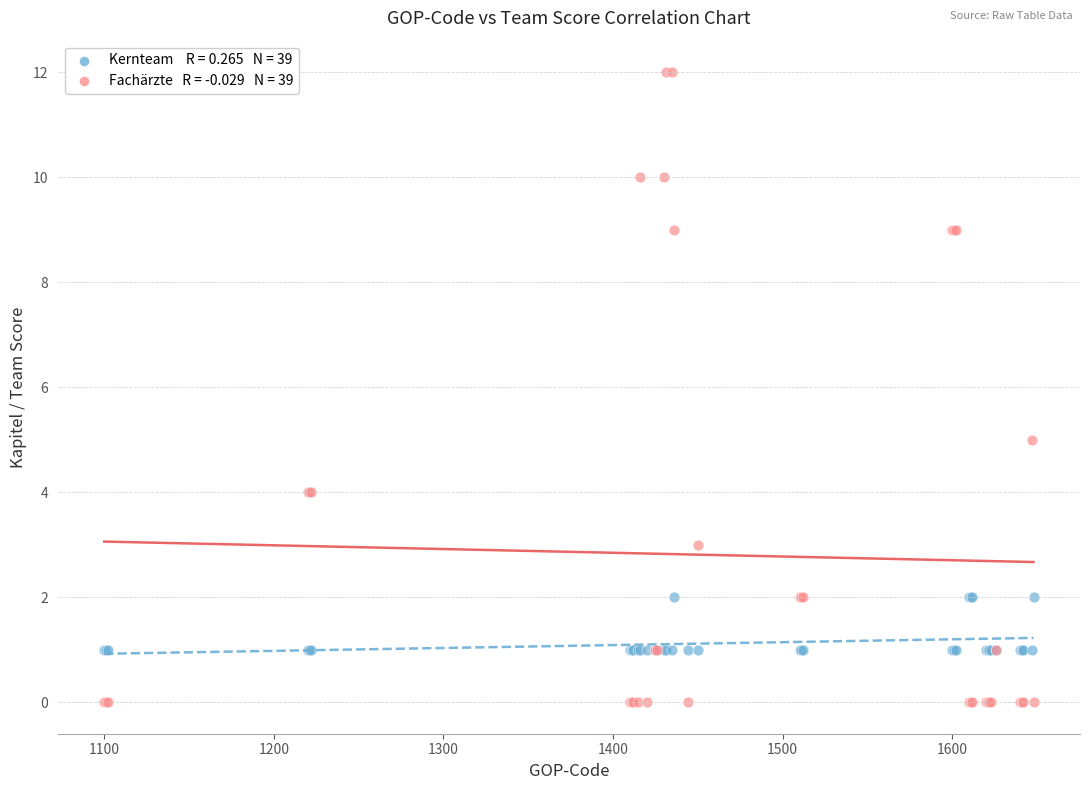

Across all series, what Y value is closest to 6?

5